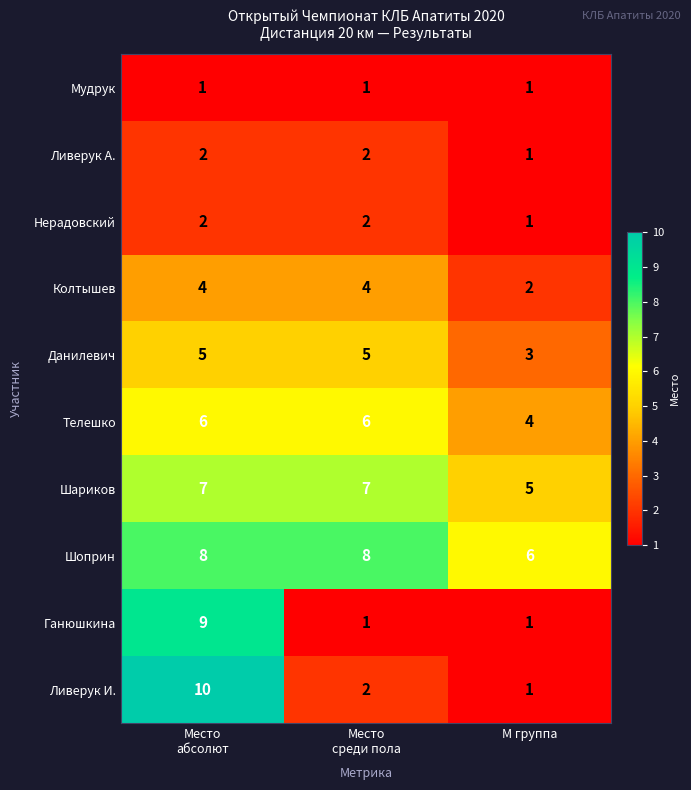

Reading left to right, list all the values displayed in this chart.

Мудрук: 1	1	1
Ливерук А.: 2	2	1
Нерадовский: 2	2	1
Колтышев: 4	4	2
Данилевич: 5	5	3
Телешко: 6	6	4
Шариков: 7	7	5
Шоприн: 8	8	6
Ганюшкина: 9	1	1
Ливерук И.: 10	2	1